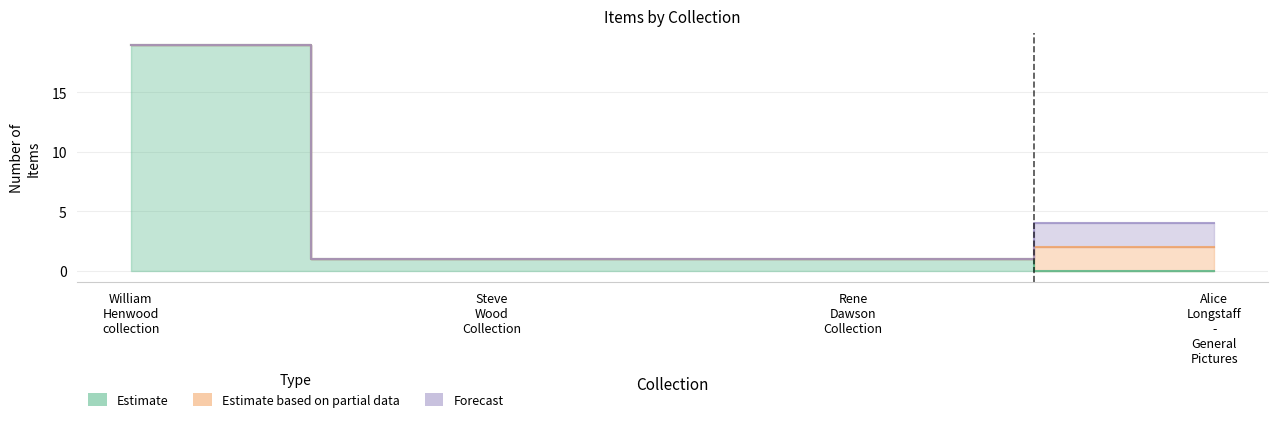

How many Forecast values are between 0 and 2?

4